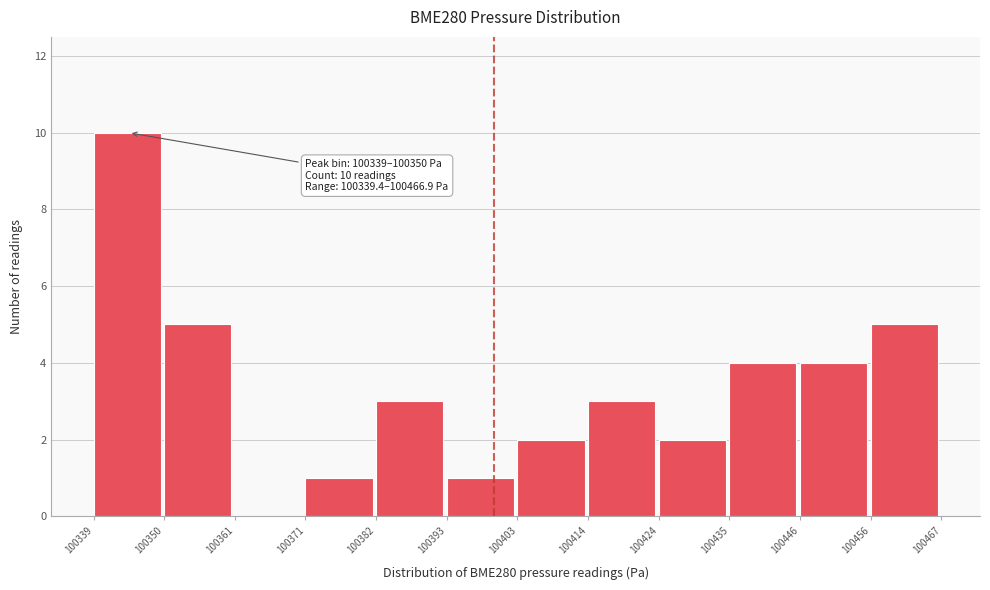

Over which range of the x-axis is the bar tallest?

100339 to 100350